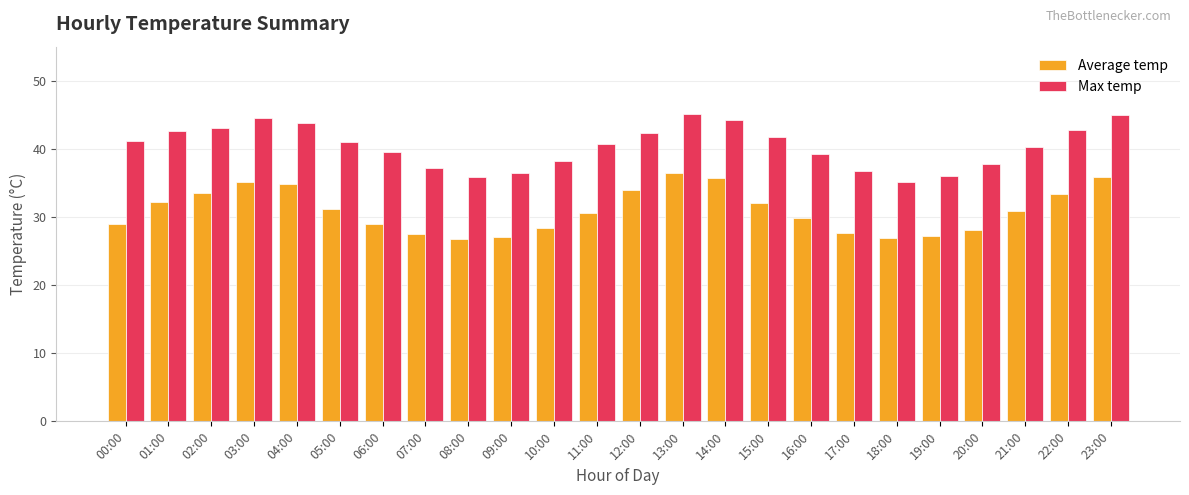

Is the value of Max temp at 17:00 greater than the value of Average temp at 17:00?

Yes